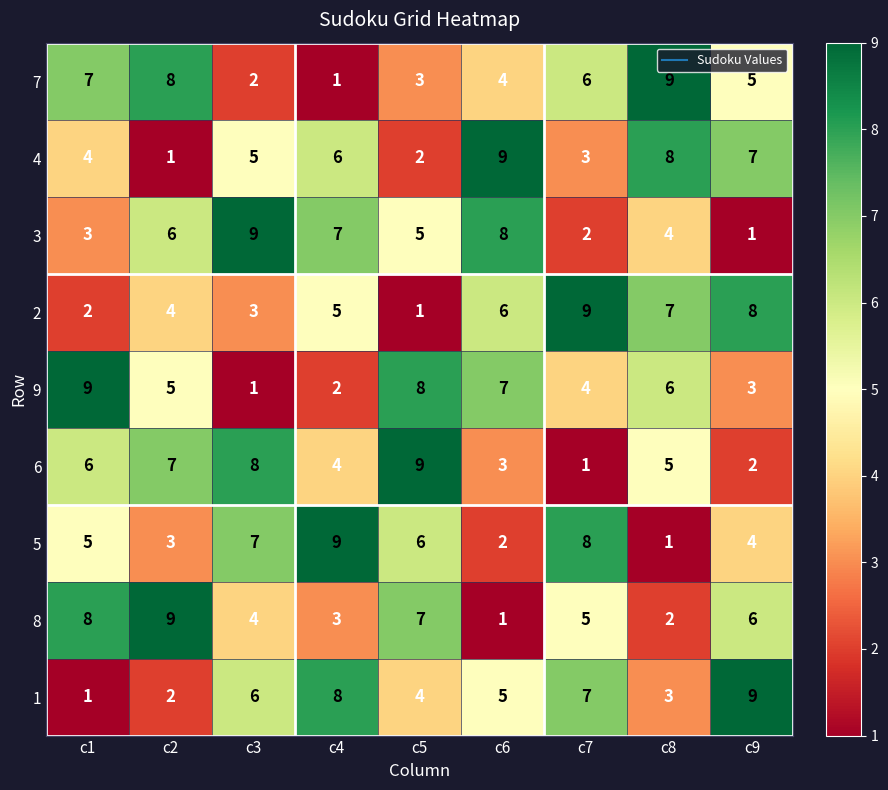

What is the difference between the 5 values at c2 and c3?

4